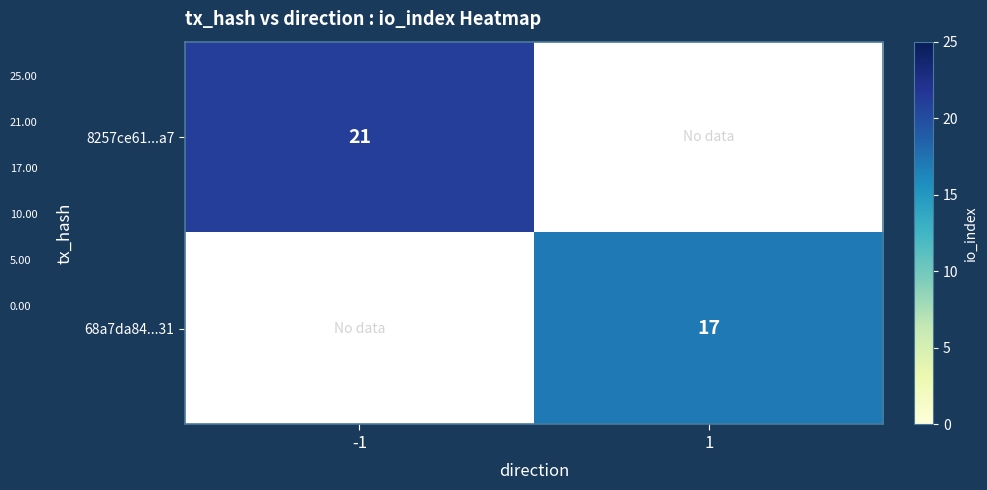

The value of 68a7da84...31 at 1 is 27. True or false?

False